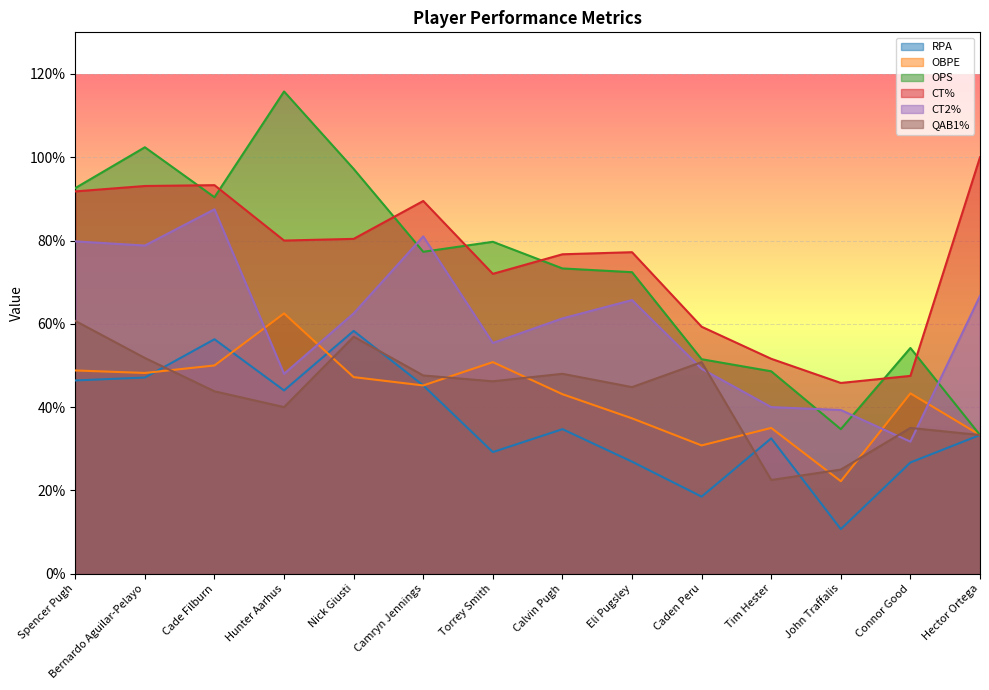

Is it true that OBPE equals 0.7 at Bernardo Aguilar-Pelayo?

False